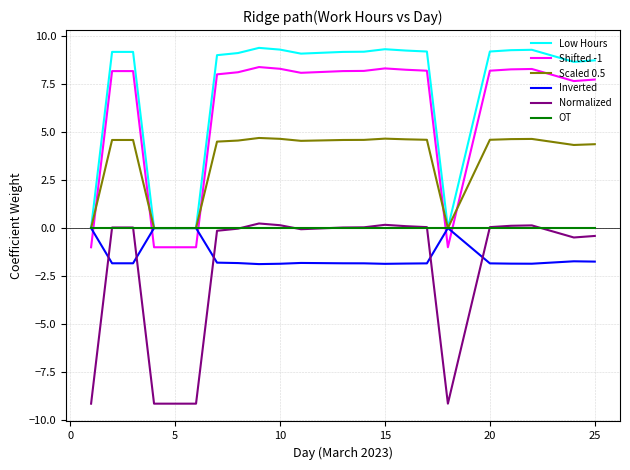

Does the chart have visible grid lines?

Yes